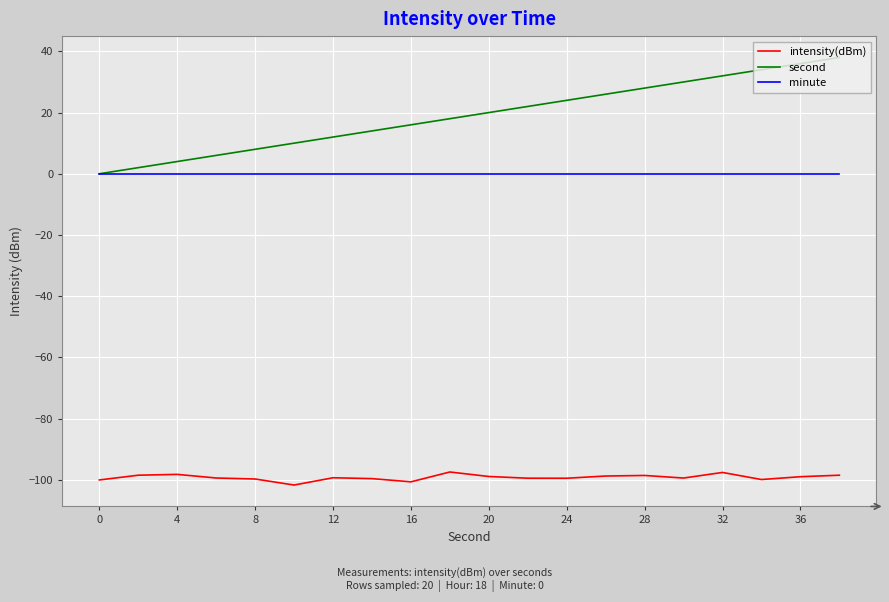

What is the maximum value shown in the chart?

38.0